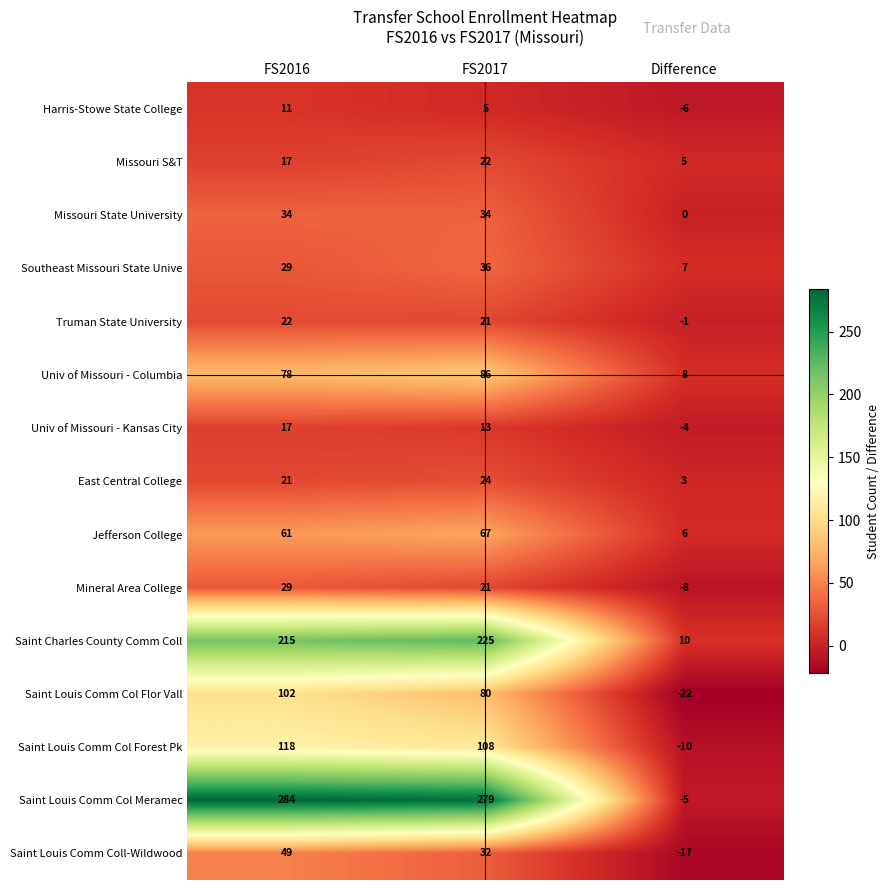

Is it true that Harris-Stowe State College equals 5 at FS2017?

True